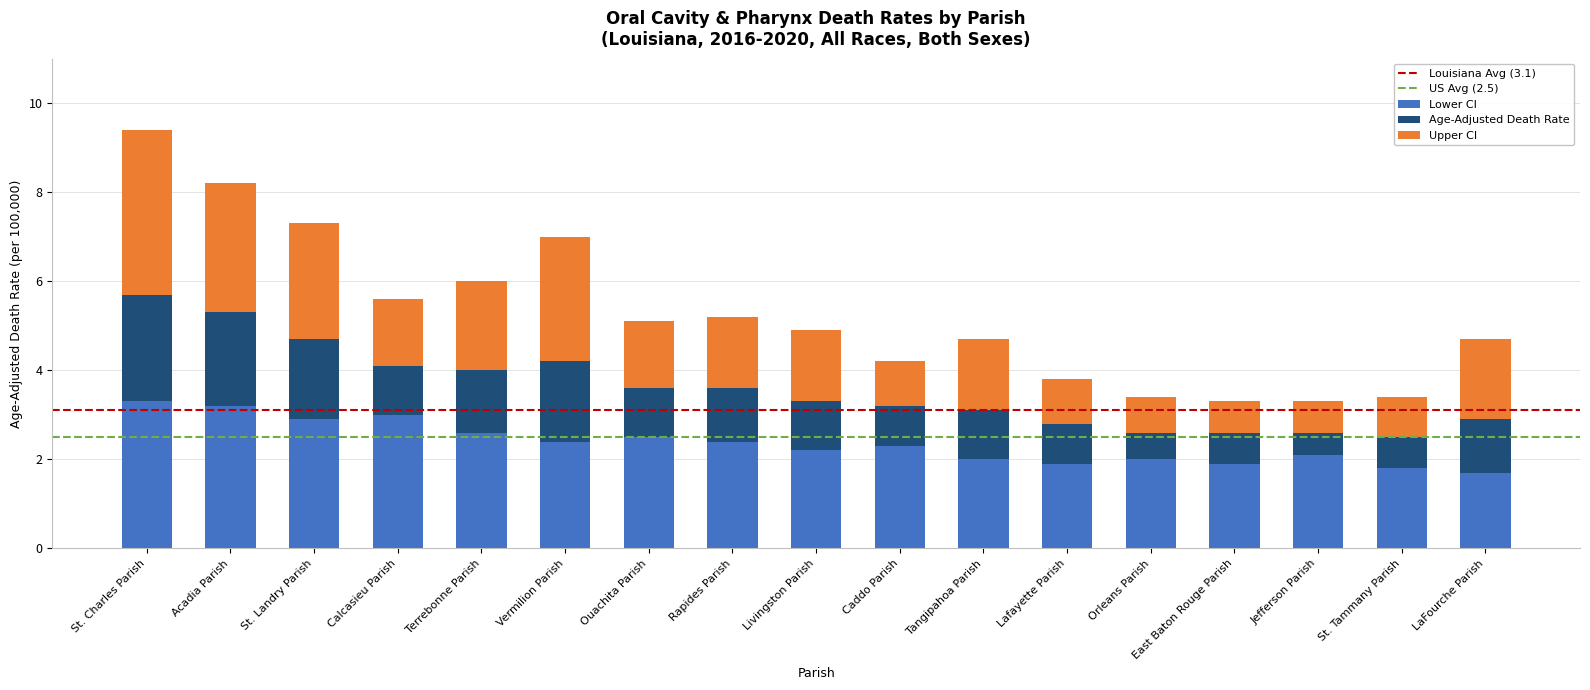

The Lower CI series shows 2.4 at Vermilion Parish. True or false?

True